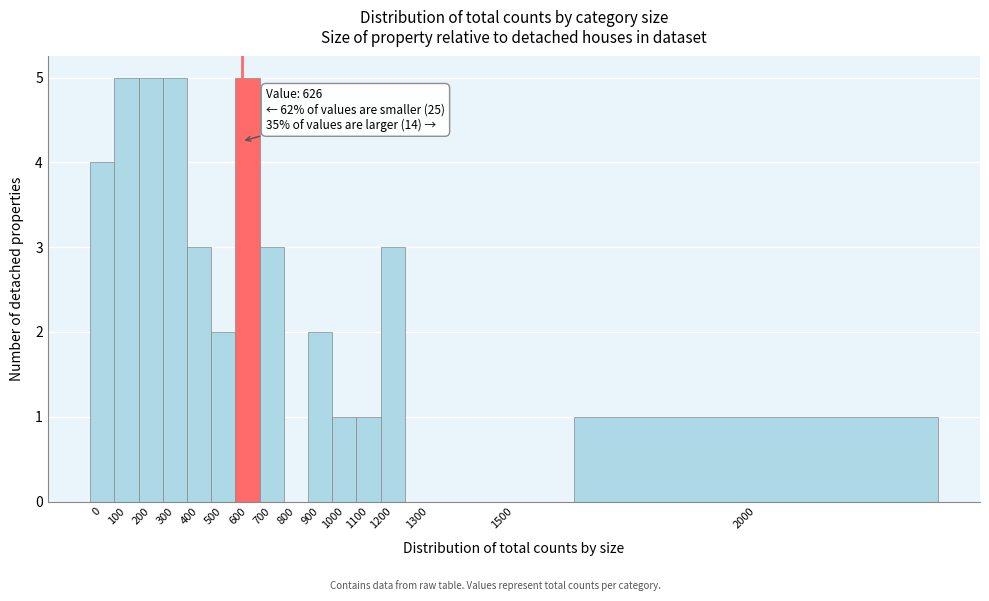

The chart shows a value of 2 at 1000. True or false?

False